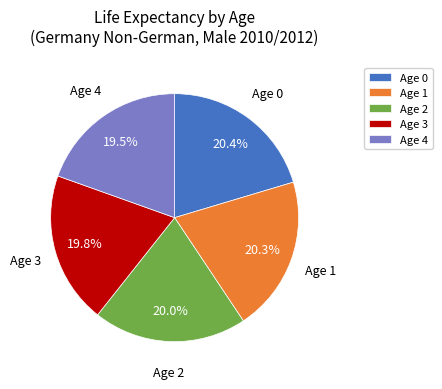

Is there any slice that represents more than half of the pie?

No